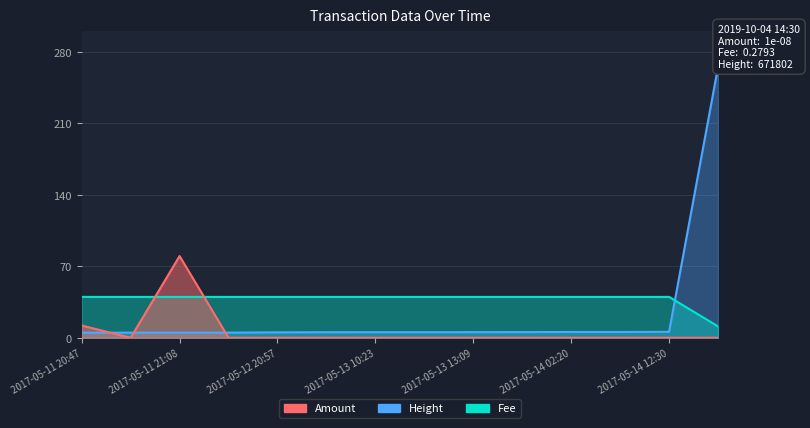

List the labels in order of Amount value, smallest first.

2017-05-11 20:54, 2017-05-11 21:32, 2017-05-12 20:57, 2017-05-13 08:08, 2017-05-13 10:23, 2017-05-13 10:42, 2017-05-13 13:09, 2017-05-13 17:04, 2017-05-14 02:20, 2017-05-14 02:41, 2017-05-14 12:30, 2019-10-04 14:30, 2017-05-11 20:47, 2017-05-11 21:08